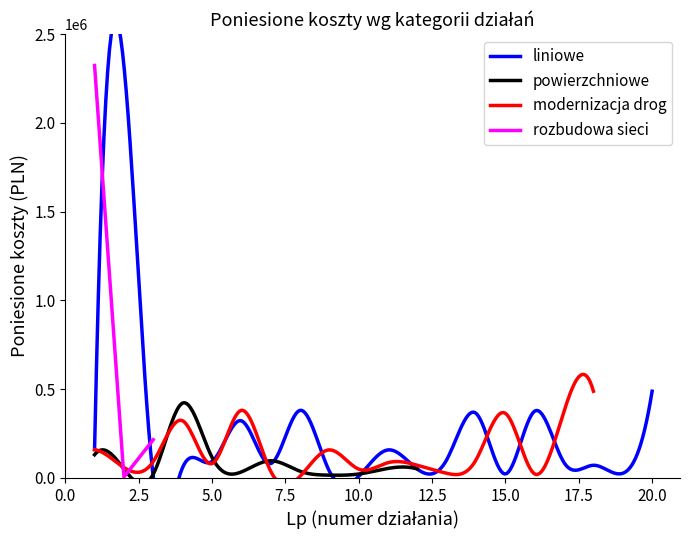

Which category has the highest value in the powierzchniowe series?

4